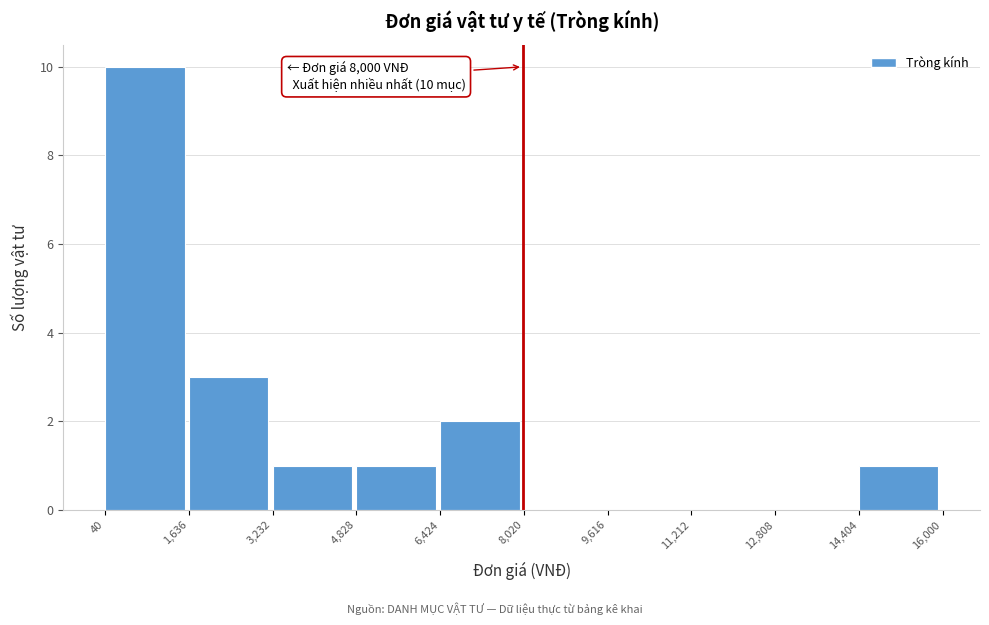

Which range on the x-axis has the tallest bar?

40 to 1,636